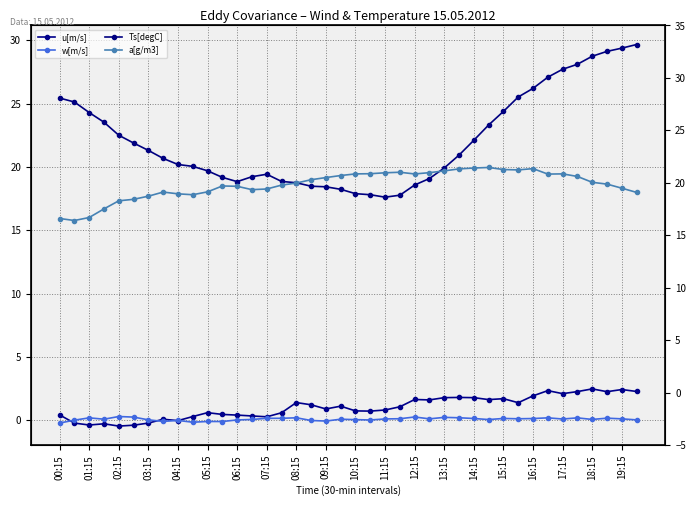

How many positive values does the w[m/s] series have?

32